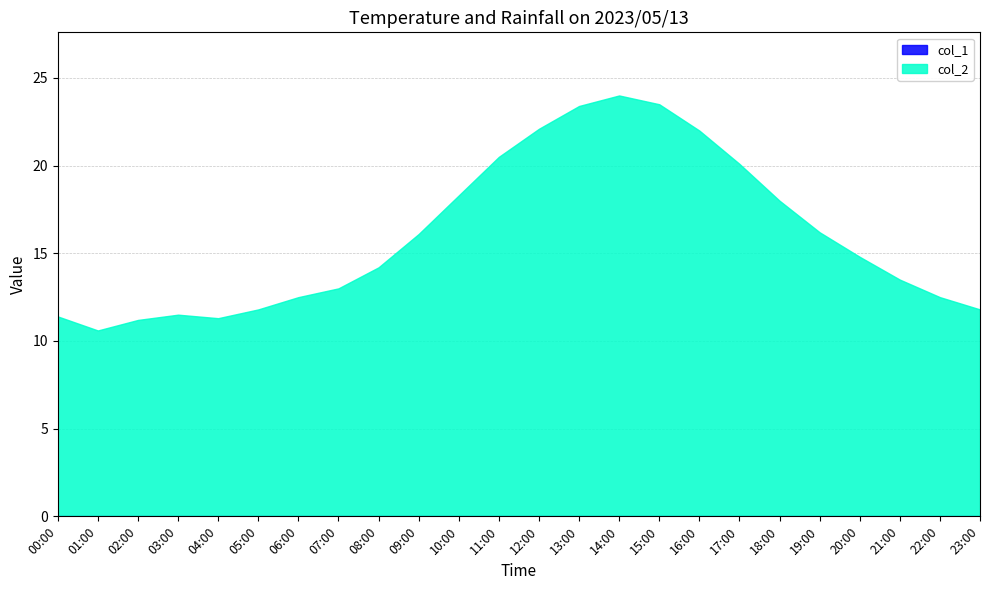

How many interior local peaks does the col_2 series have?

2